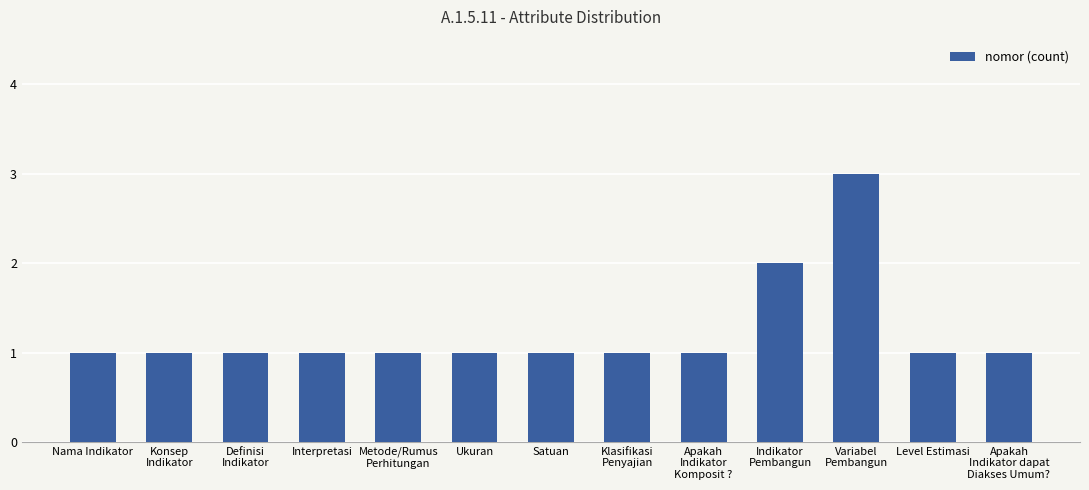

How many bars are there in total?

13